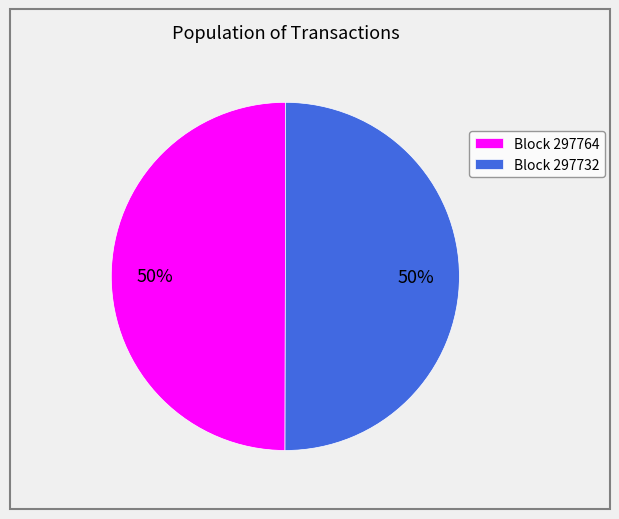

Do Block 297732 and Block 297764 together represent more than half of the pie?

Yes